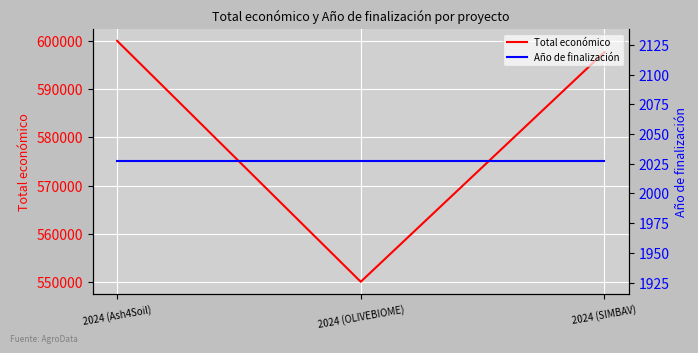

At which label is Total económico closest to 575055?

2024 (SIMBAV)